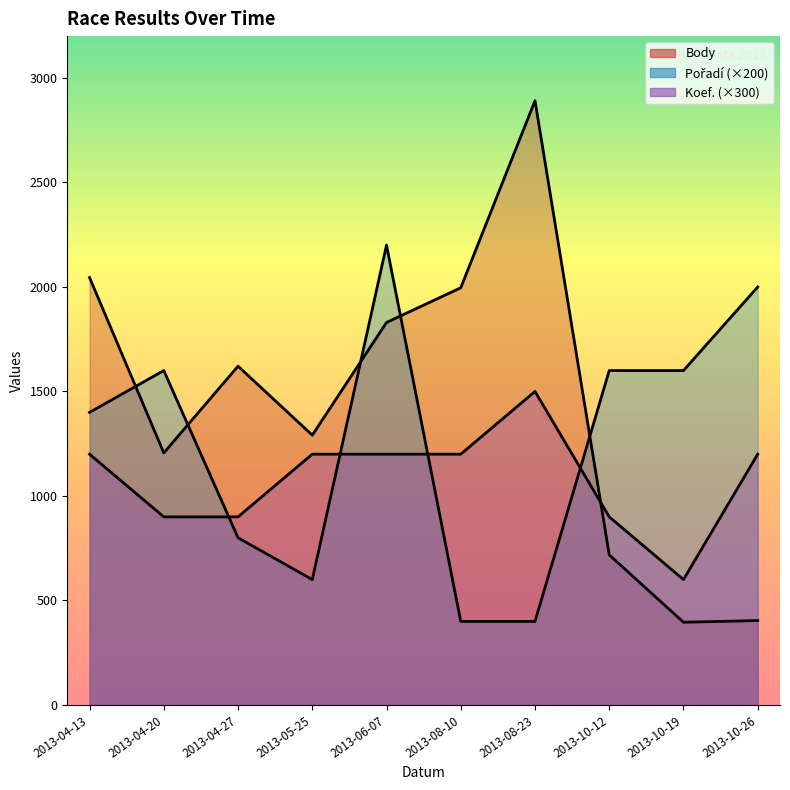

What is the spread (max minus min) of values at 2013-10-26?

1596